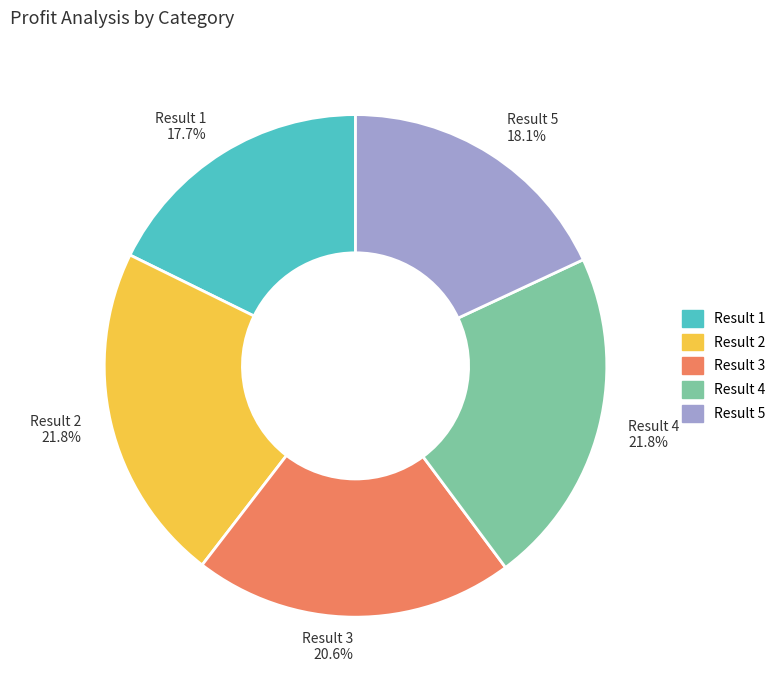

Between Result 5 18.1% and Result 3 20.6%, which is larger?

Result 3 20.6%